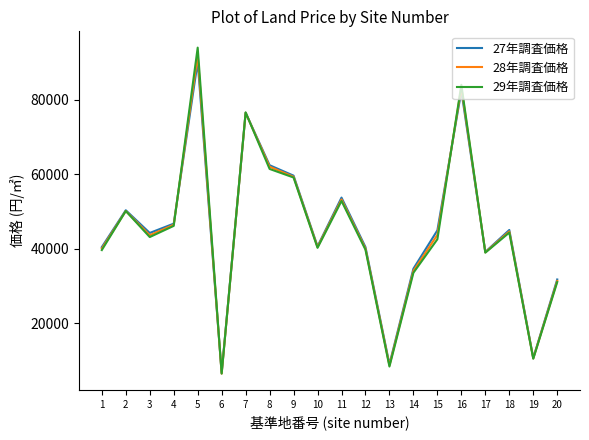

What is the greatest value displayed?

94000